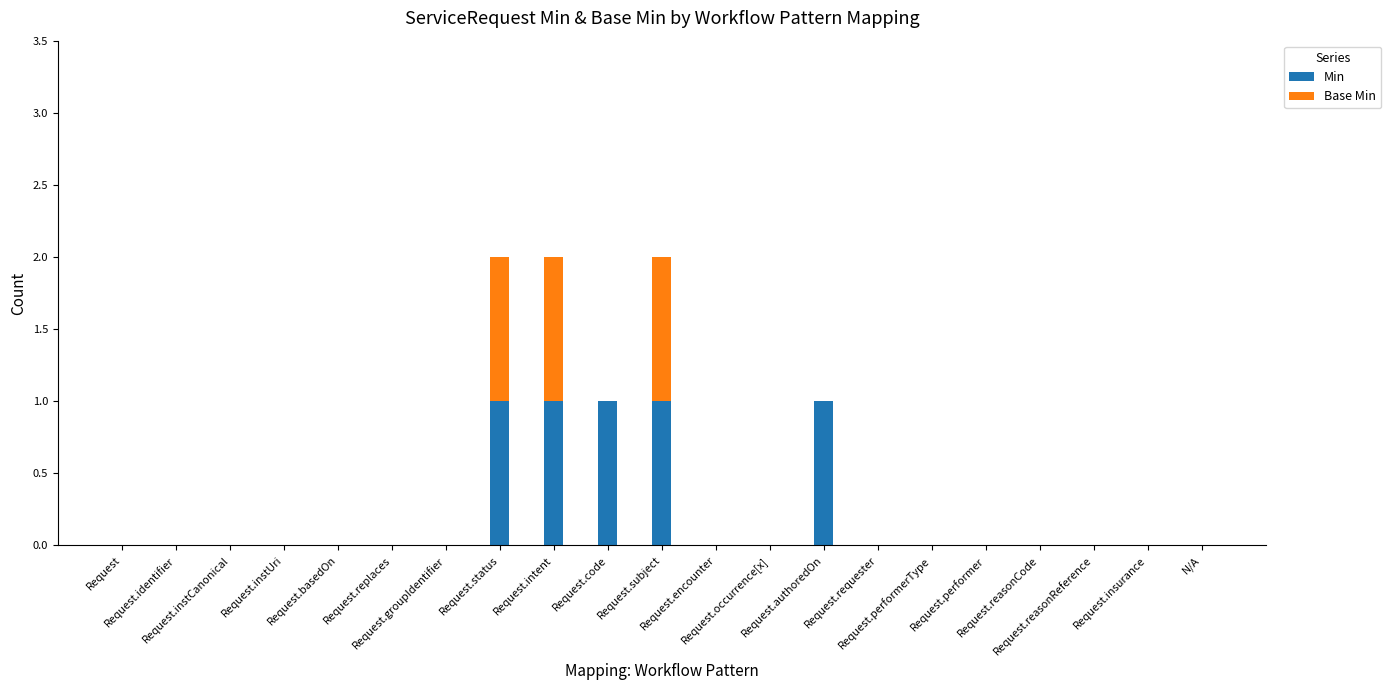

What is the sum of all Min values?

5